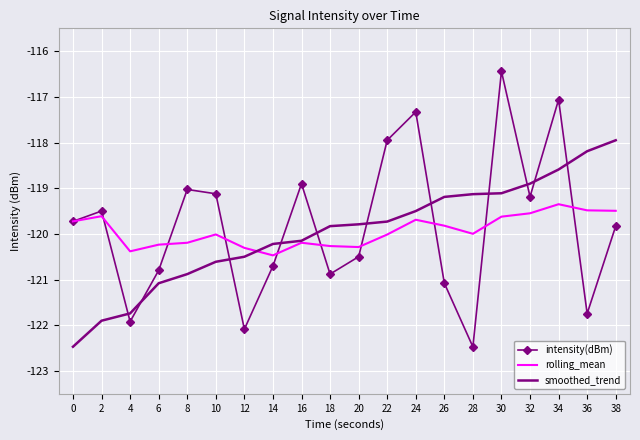

Is the value of smoothed_trend at 36 greater than the value of intensity(dBm) at 6?

Yes